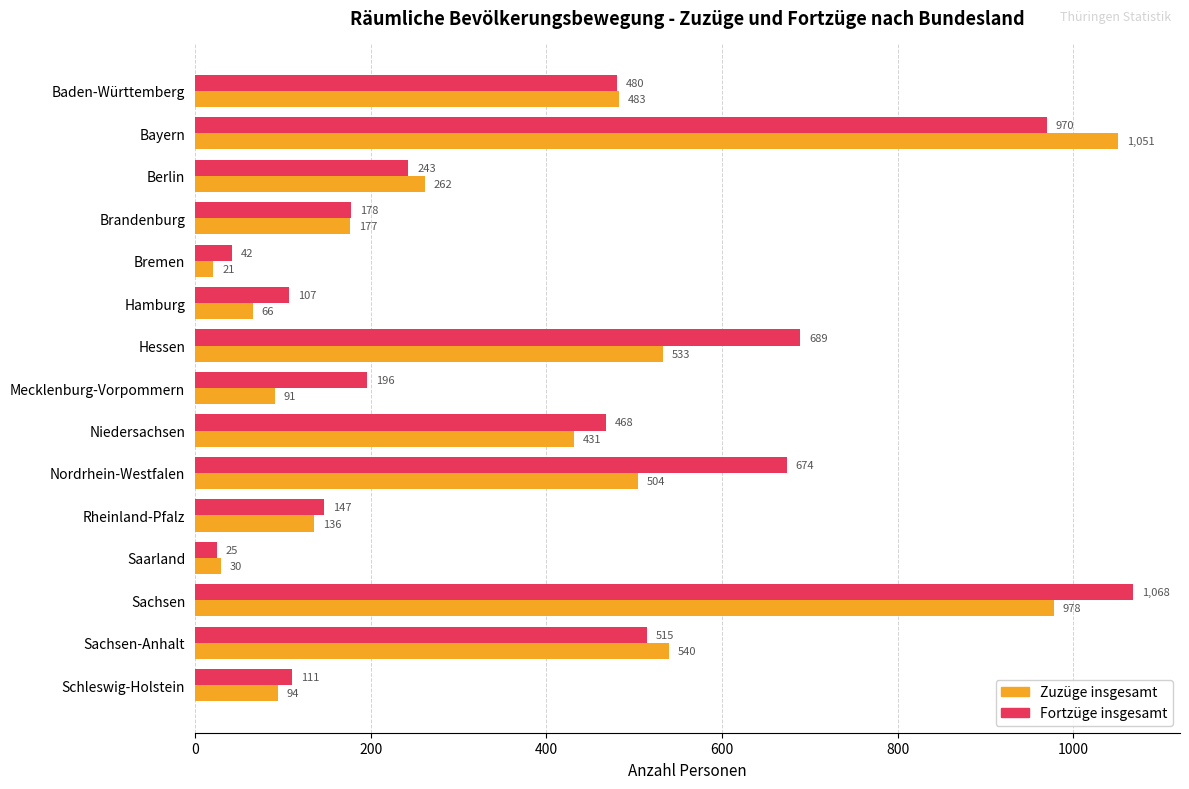

What are all the series names shown in the legend?

Zuzüge insgesamt, Fortzüge insgesamt